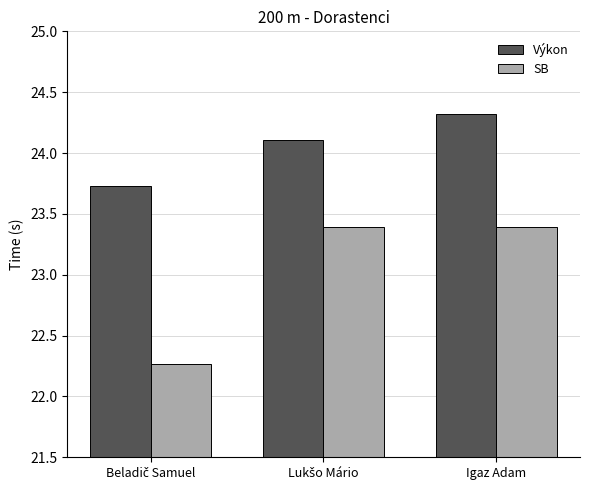

What is the difference between the second highest and minimum values in the SB series?

1.1